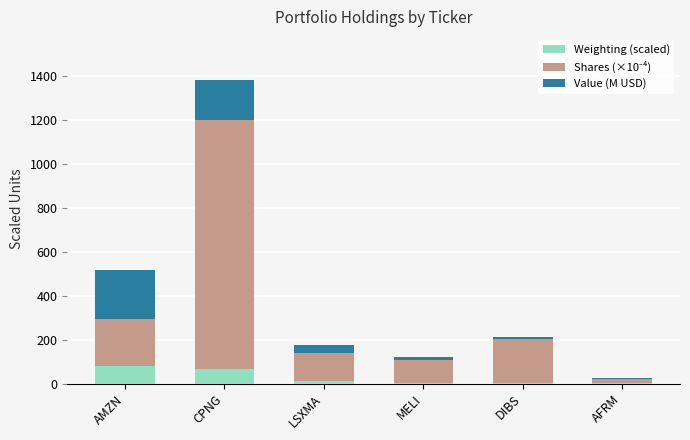

What is the sum of all Weighting (scaled) values?

166.5